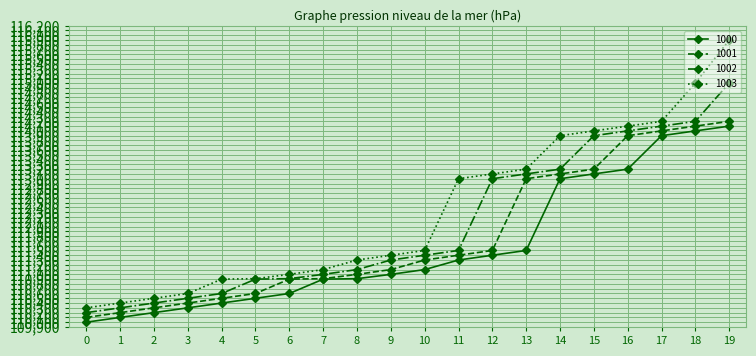

Does the chart display data point markers on the line(s)?

Yes